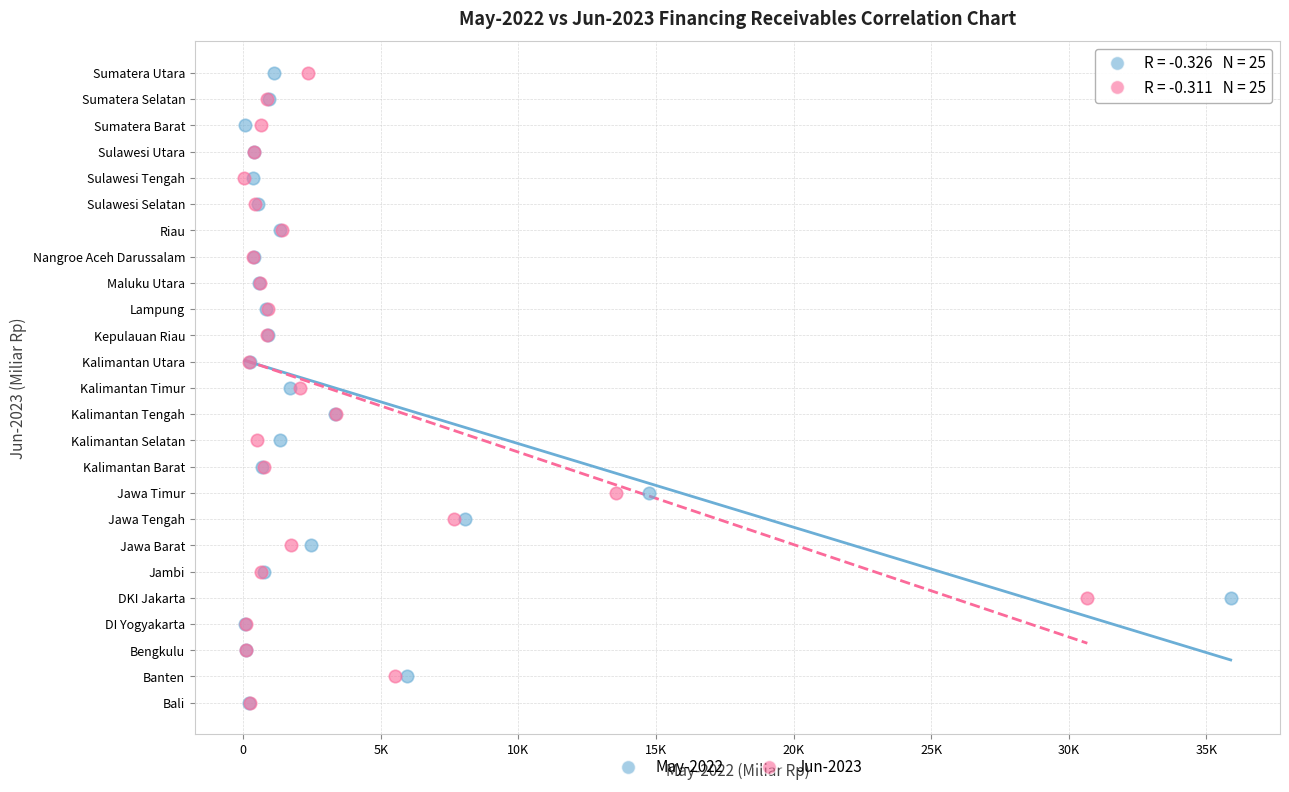

What are all the series names shown in the legend?

May-2022, Jun-2023